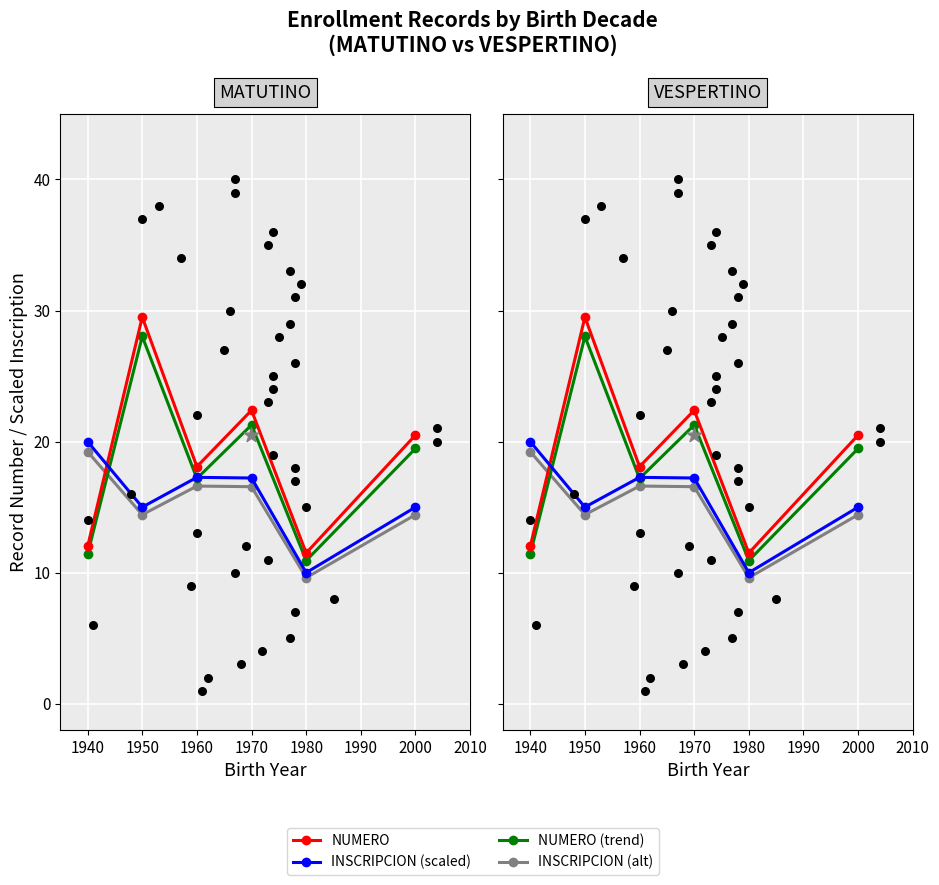

What are all the series names shown in the legend?

NUMERO, INSCRIPCION (scaled), NUMERO (trend), INSCRIPCION (alt)